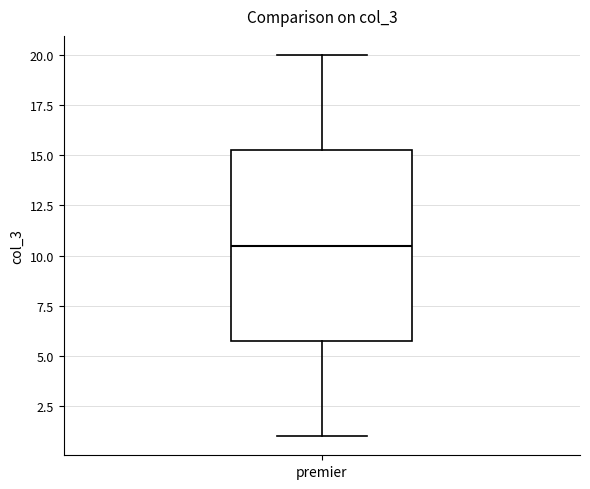

Where does the lower whisker of the box for premier end on the y-axis? The values are not printed on the chart, so give them approximately, as read against the axis.

1.0